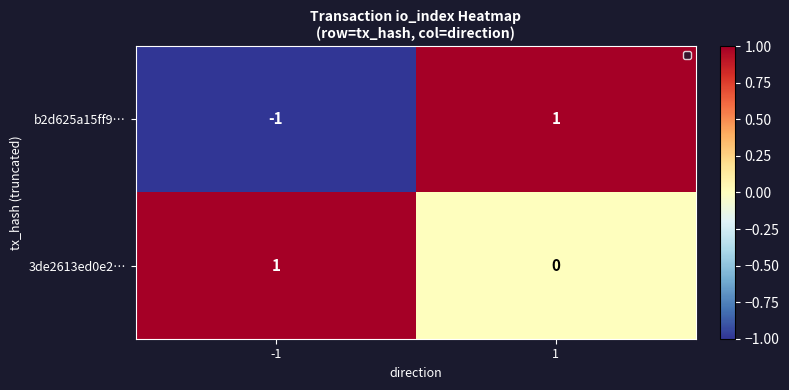

At -1, list the series in order from smallest to largest.

b2d625a15ff9…, 3de2613ed0e2…